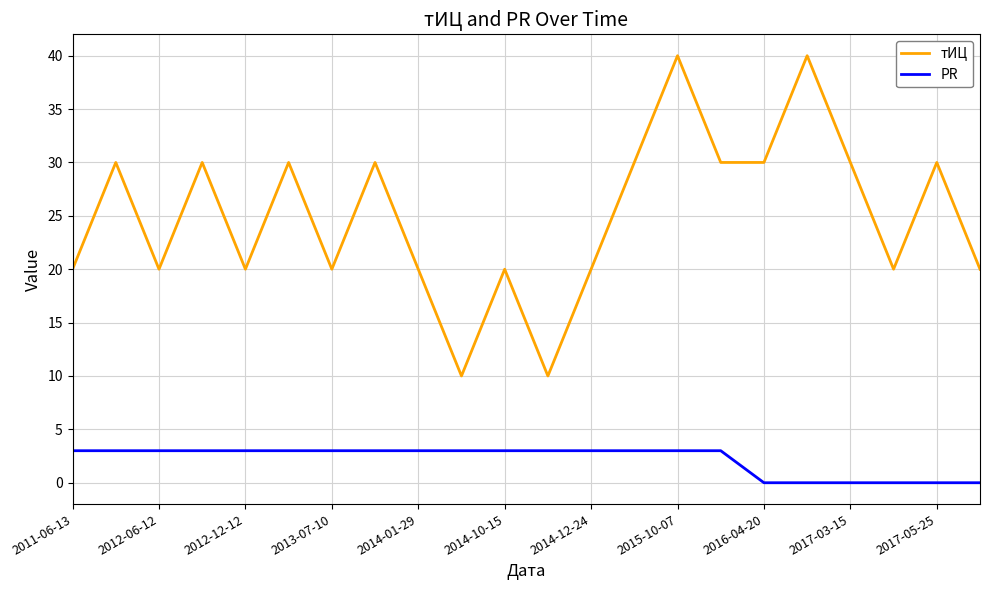

What is the highest value of the тИЦ series?

40